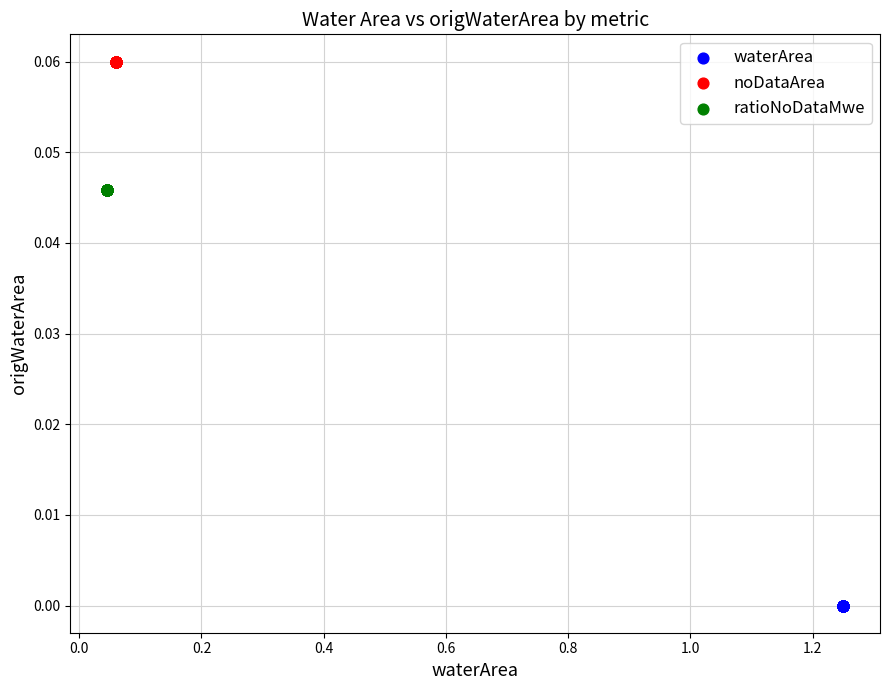

What are all the series names shown in the legend?

waterArea, noDataArea, ratioNoDataMwe